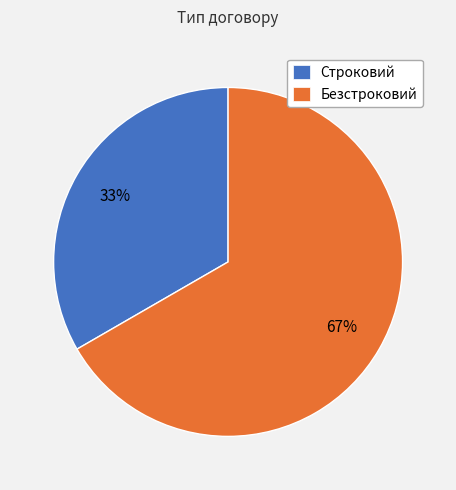

Which slice is the largest?

Безстроковий